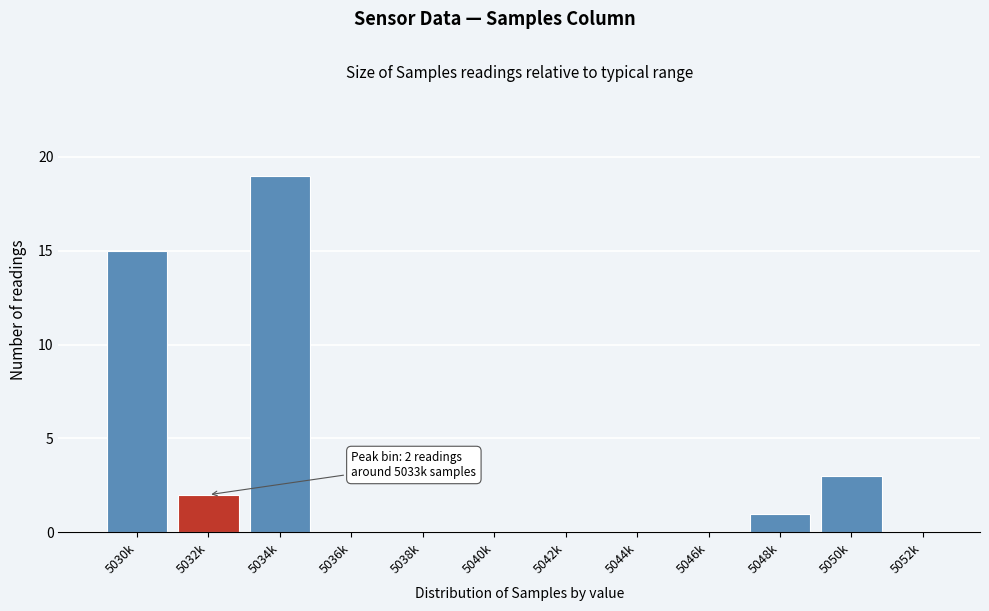

Reading left to right, transcribe all the data shown in this chart.

5030k=15	5032k=2	5034k=19	5036k=0	5038k=0	5040k=0	5042k=0	5044k=0	5046k=0	5048k=1	5050k=3	5052k=0